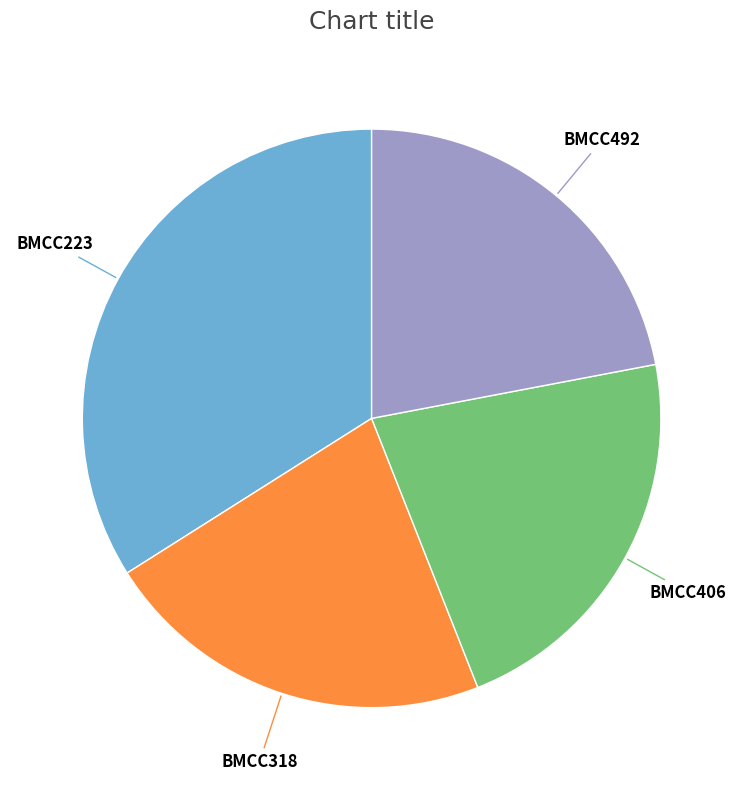

Combined, do BMCC223 and BMCC318 account for over 50%?

Yes